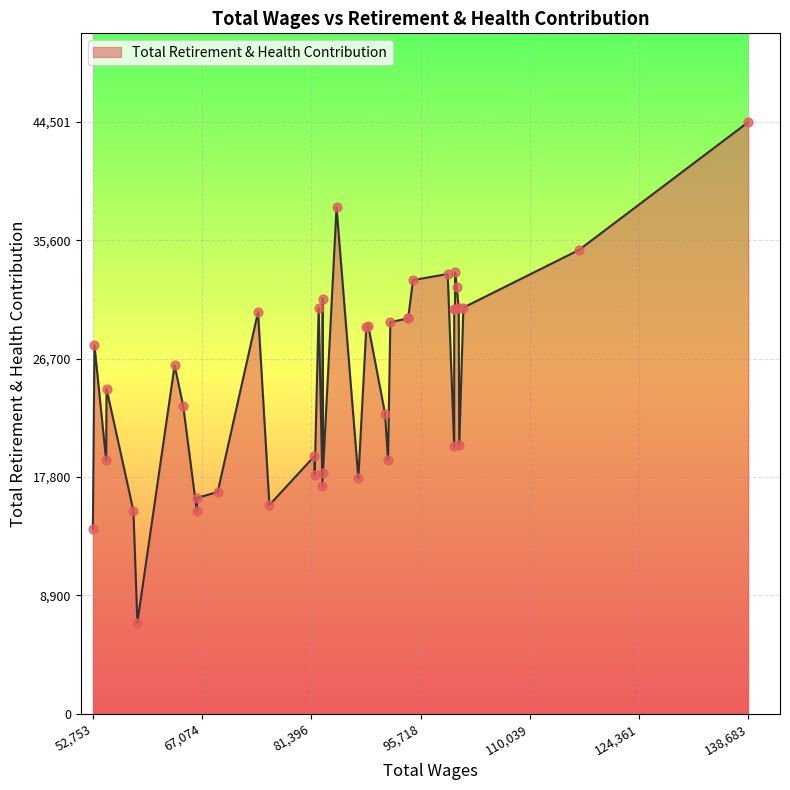

Which has a higher value, 64599 or 91450?

64599